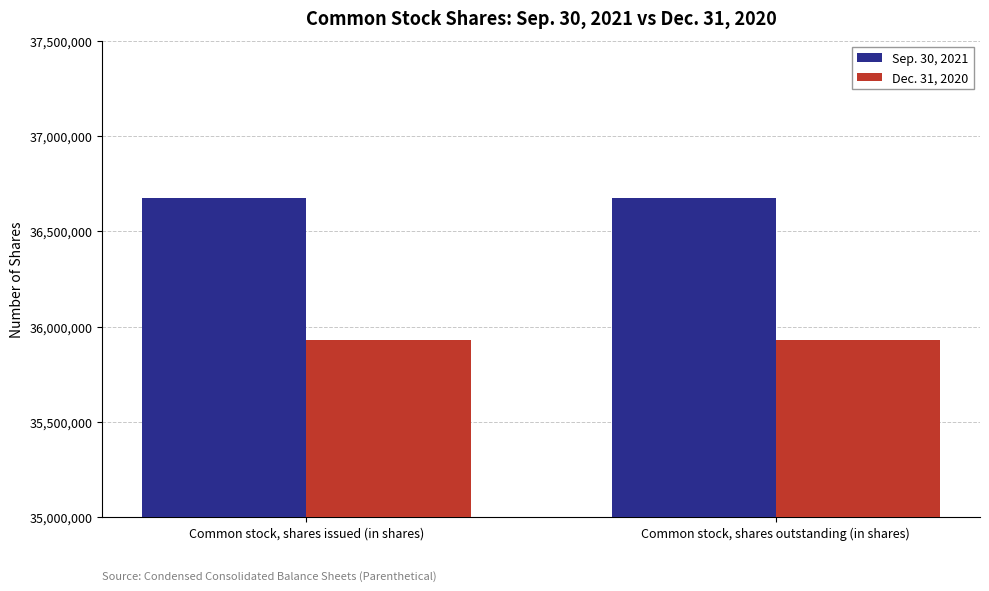

What is the sum of all Sep. 30, 2021 values?

73348000